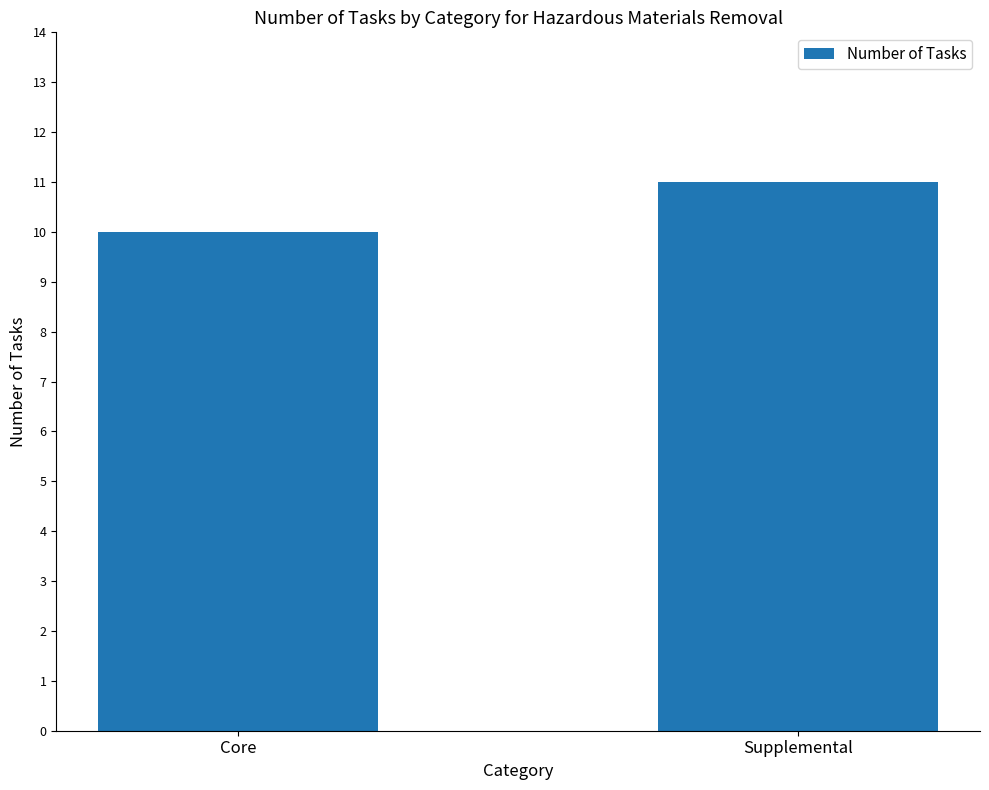

How many series are shown in this chart?

1